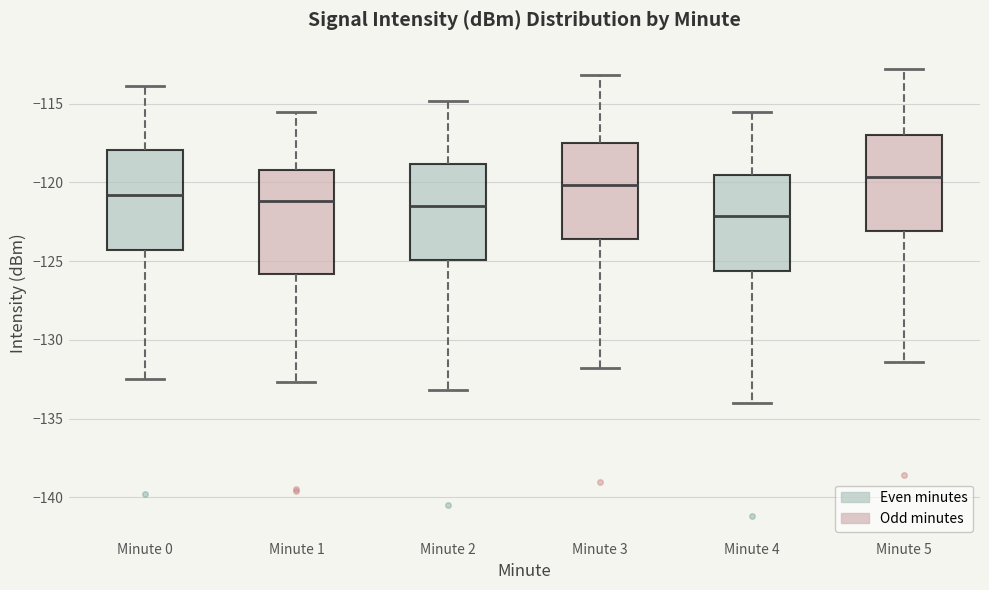

Which box has the lowest median line?

Minute 4